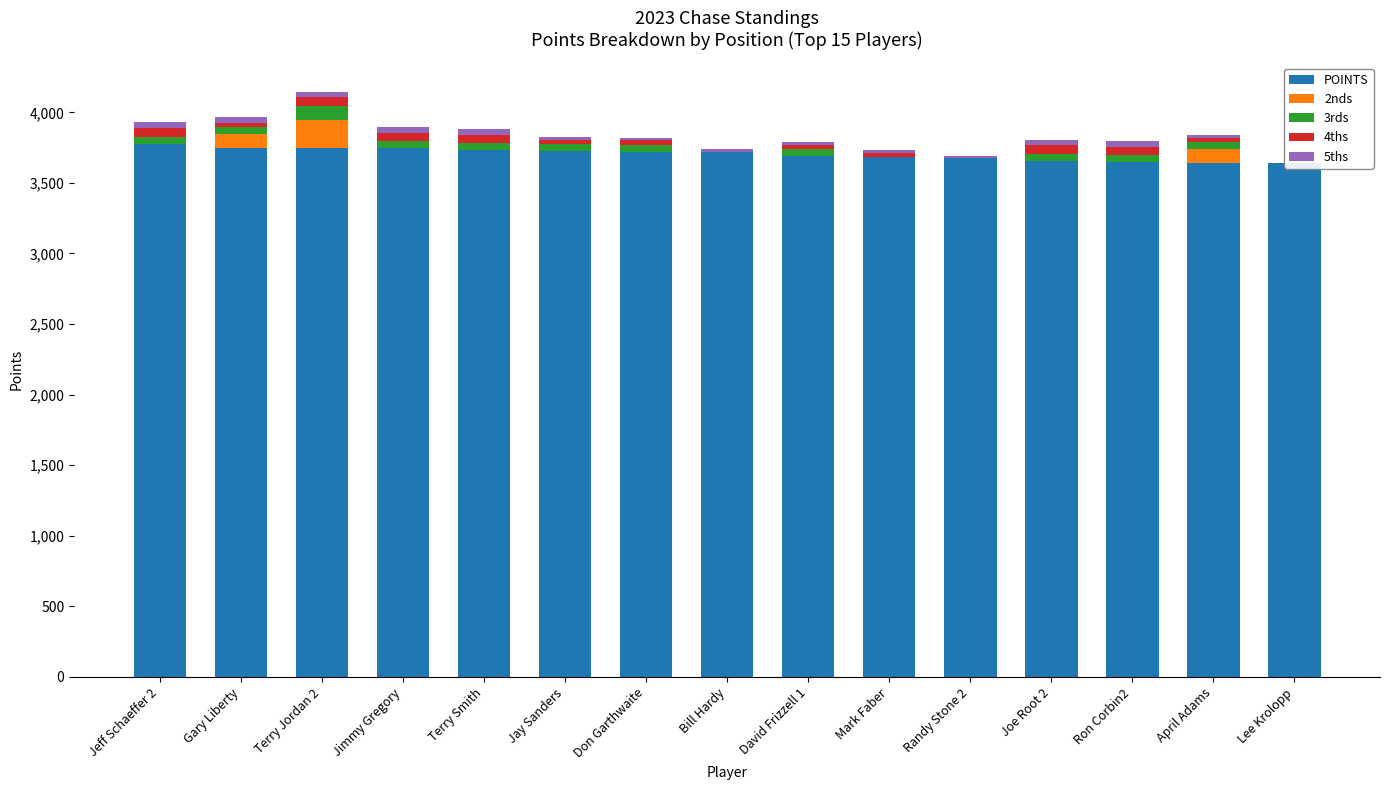

Rank the categories by 2nds value from lowest to highest.

Jeff Schaeffer 2, Jimmy Gregory, Terry Smith, Jay Sanders, Don Garthwaite, Bill Hardy, David Frizzell 1, Mark Faber, Randy Stone 2, Joe Root 2, Ron Corbin2, Lee Krolopp, Gary Liberty, April Adams, Terry Jordan 2